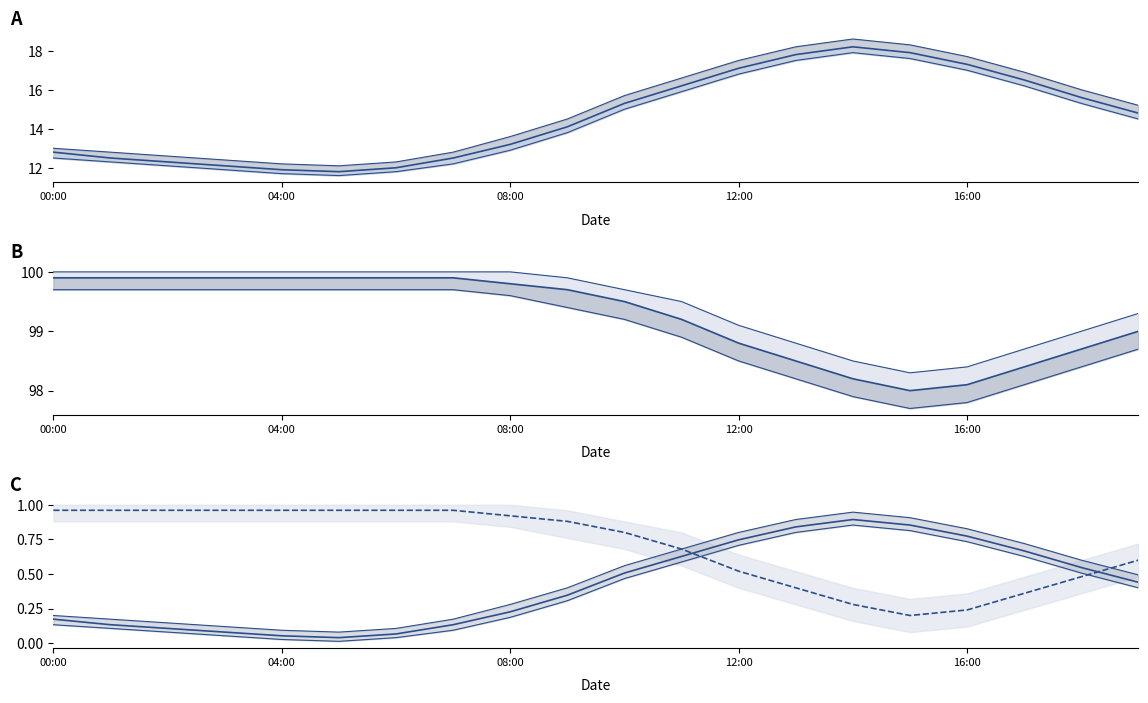

What is the maximum value for humidity?

99.9